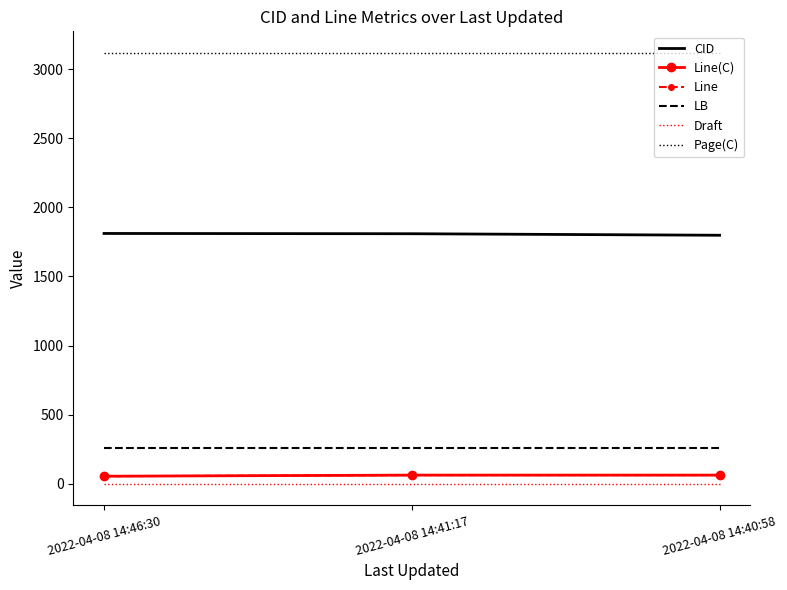

Reading left to right, extract all data points from this chart.

CID: 2022-04-08 14:46:30=1811	2022-04-08 14:41:17=1809	2022-04-08 14:40:58=1798
Line(C): 2022-04-08 14:46:30=54	2022-04-08 14:41:17=62	2022-04-08 14:40:58=62
Line: 2022-04-08 14:46:30=54	2022-04-08 14:41:17=62	2022-04-08 14:40:58=62
LB: 2022-04-08 14:46:30=258	2022-04-08 14:41:17=258	2022-04-08 14:40:58=258
Draft: 2022-04-08 14:46:30=1	2022-04-08 14:41:17=1	2022-04-08 14:40:58=1
Page(C): 2022-04-08 14:46:30=3118	2022-04-08 14:41:17=3118	2022-04-08 14:40:58=3118